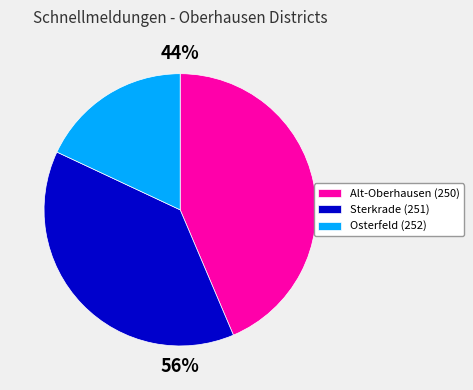

What percentage is the Alt-Oberhausen (250) slice, to the nearest percent?

44%